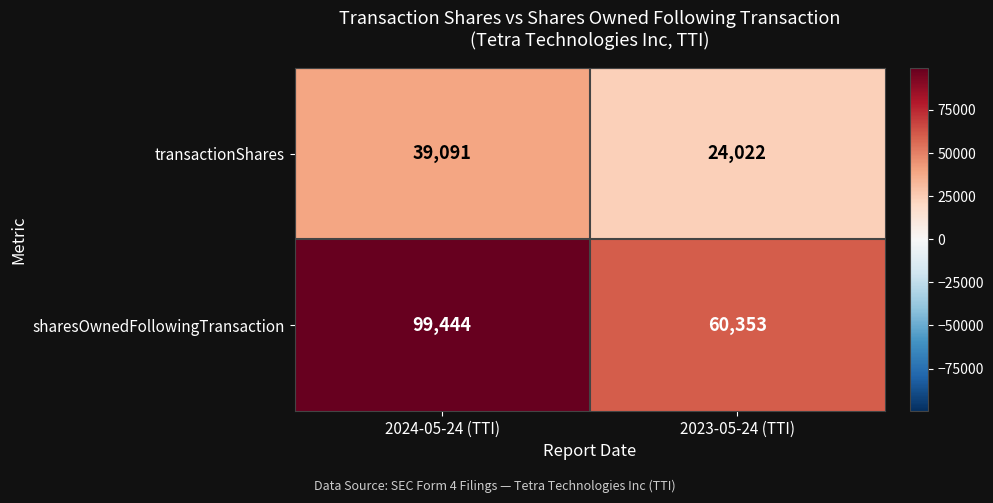

Between 2024-05-24 (TTI) and 2023-05-24 (TTI), which series saw the biggest shift?

sharesOwnedFollowingTransaction